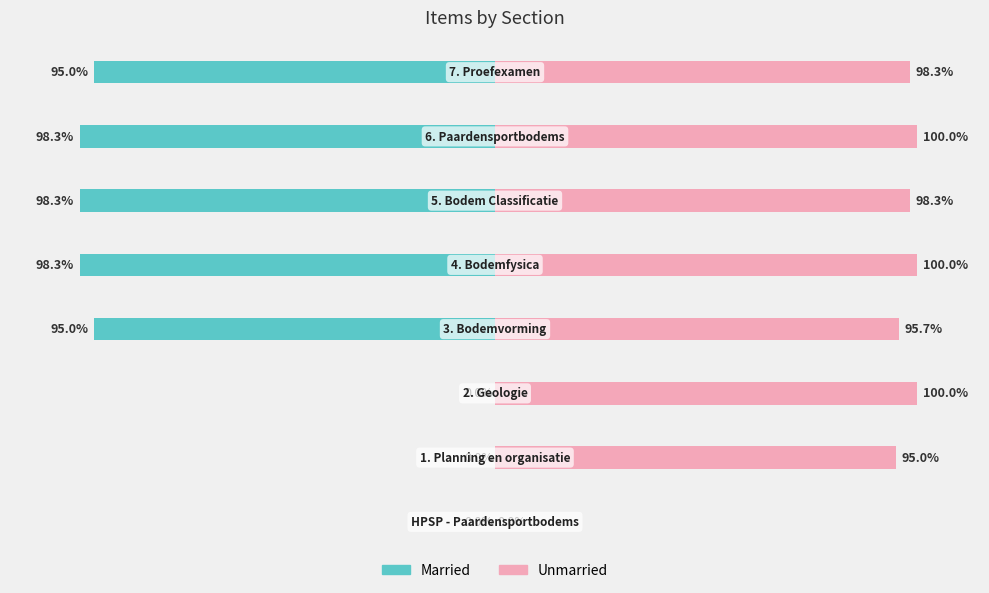

Reading left to right, list all the values displayed in this chart.

Married: 0.0	0.0	0.0	-95.0	-98.3	-98.3	-98.3	-95.0
Unmarried: 0.0	95.0	100.0	95.7	100.0	98.3	100.0	98.3